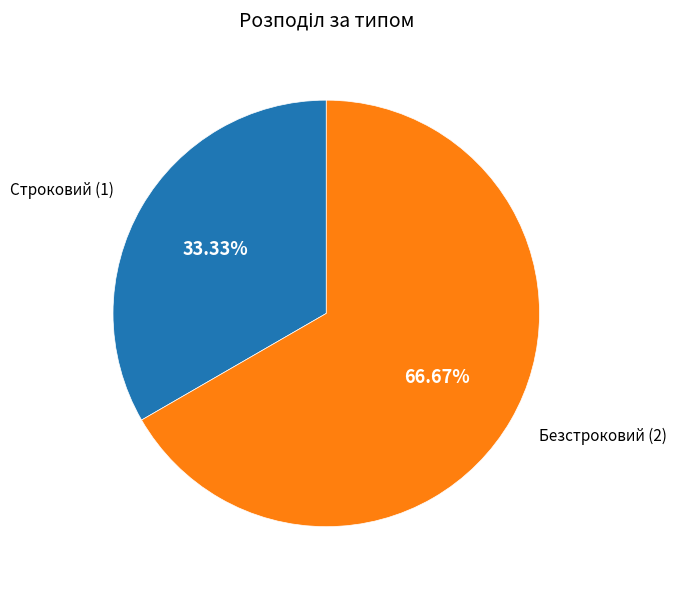

Does Безстроковий account for over 50% of the chart?

Yes